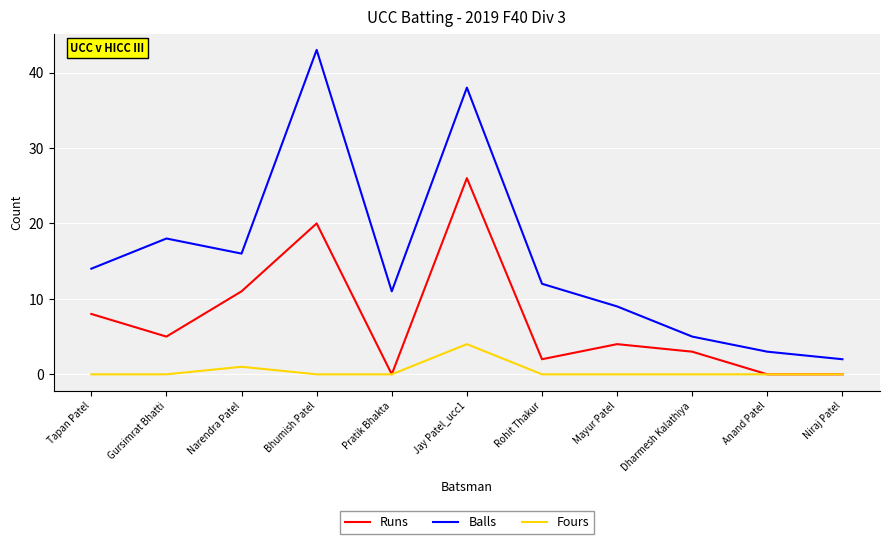

The Balls series shows 38 at Jay Patel_ucc1. True or false?

True